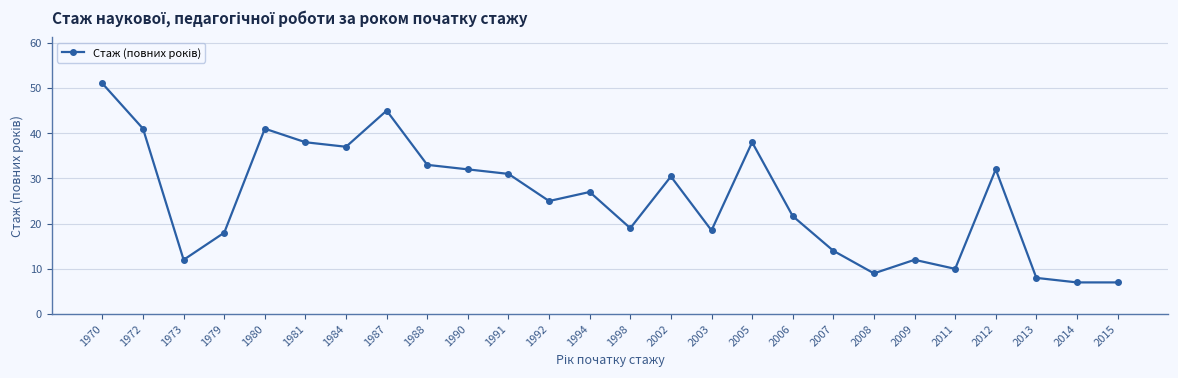

What is the sum of all values?

657.6